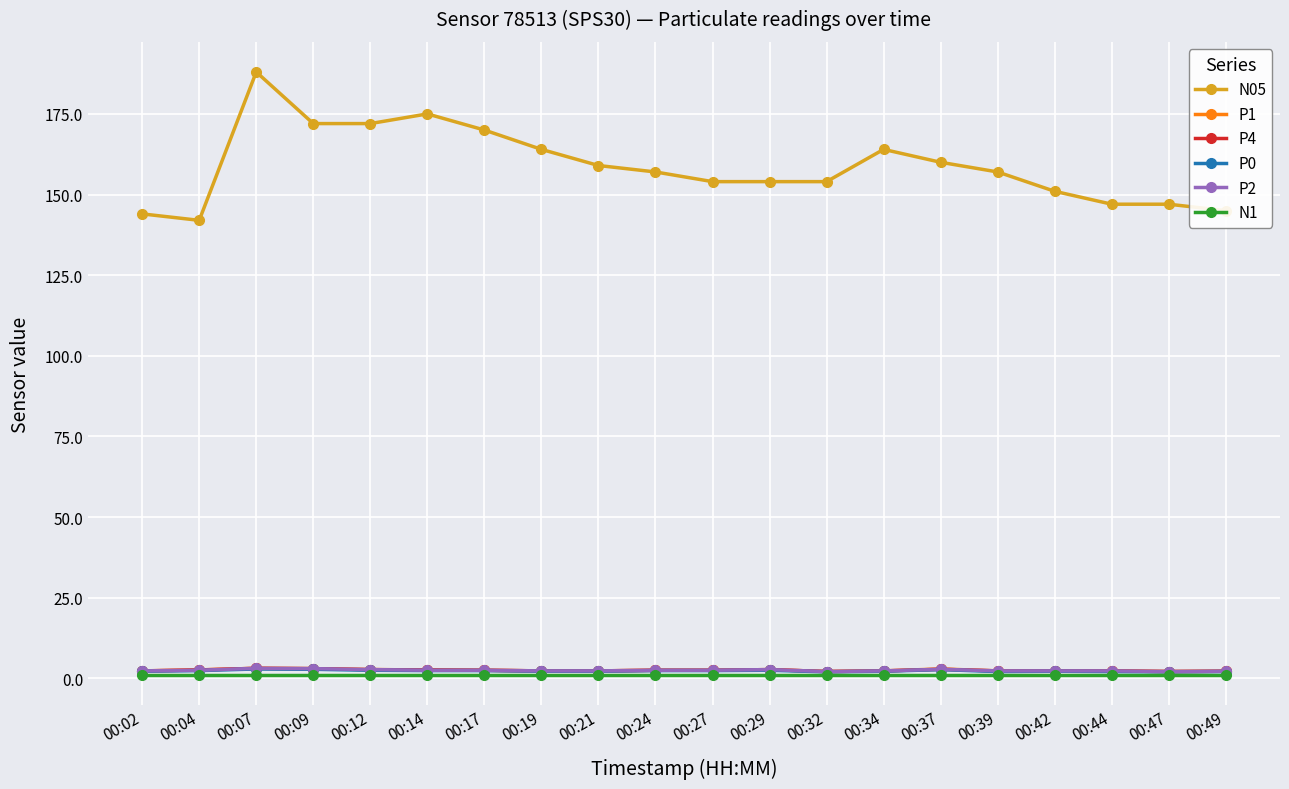

What is the value of the P0 point at the 9th from the left?

2.2